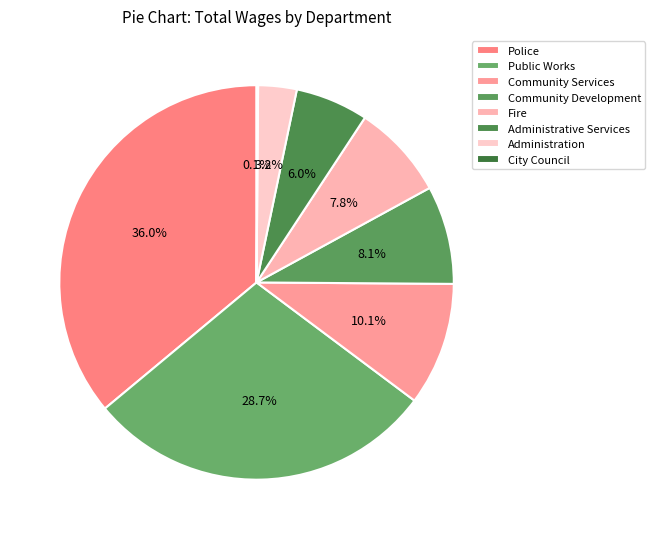

How many segments does this pie chart have?

8